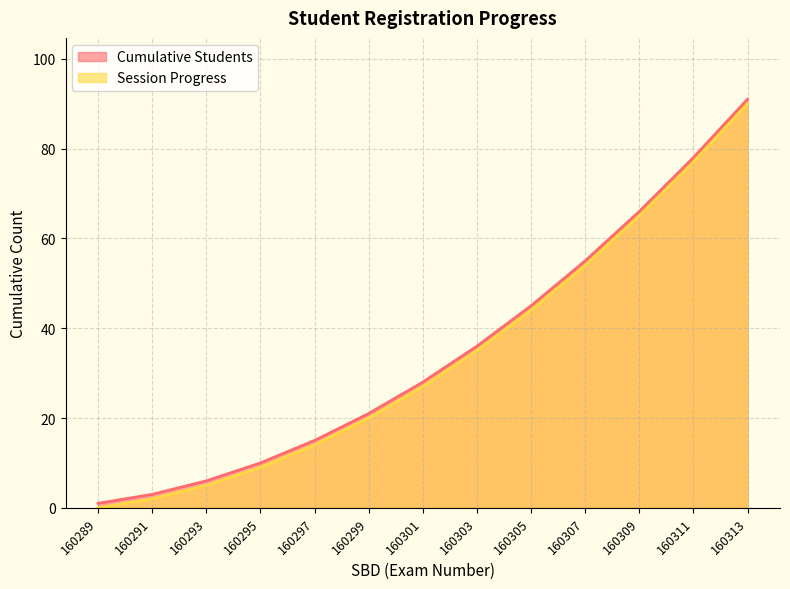

Which series has the largest total across all categories?

Cumulative Students line